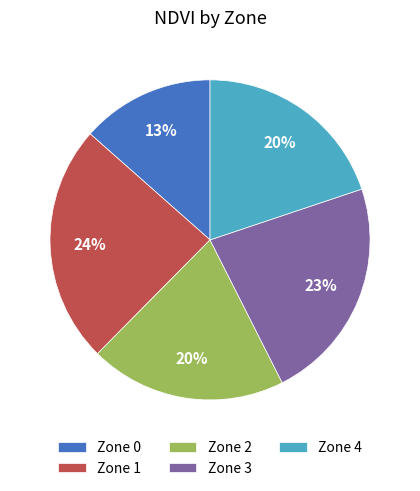

Which slice is the smallest?

Zone 0